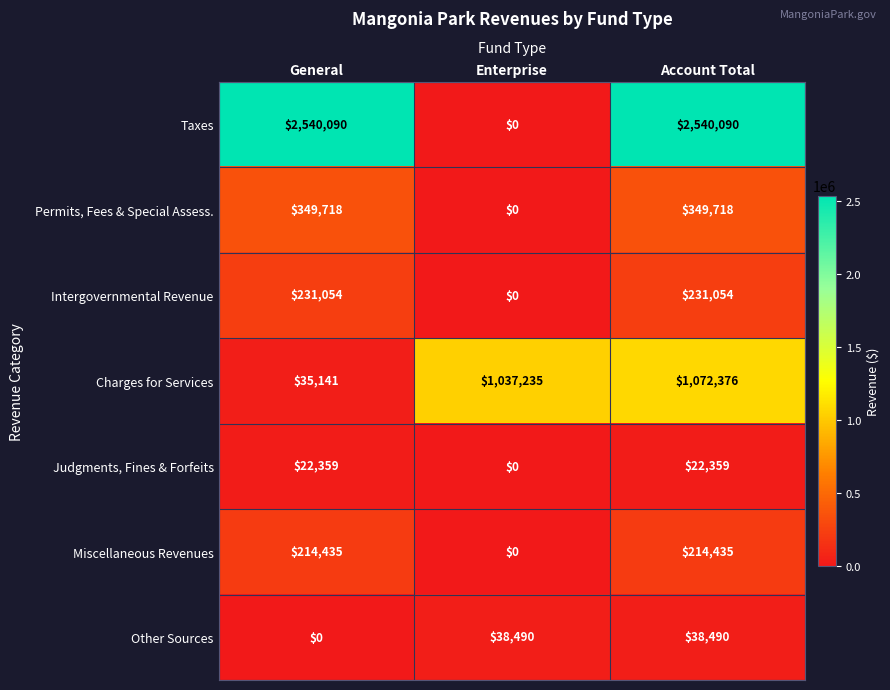

Which series changed the most between General and Account Total?

Charges for Services